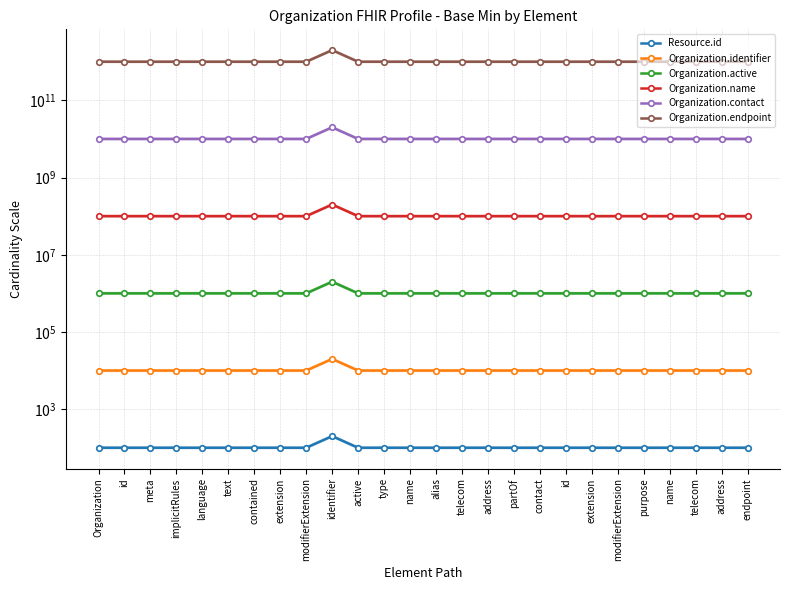

What is the maximum value for Resource.id?

200